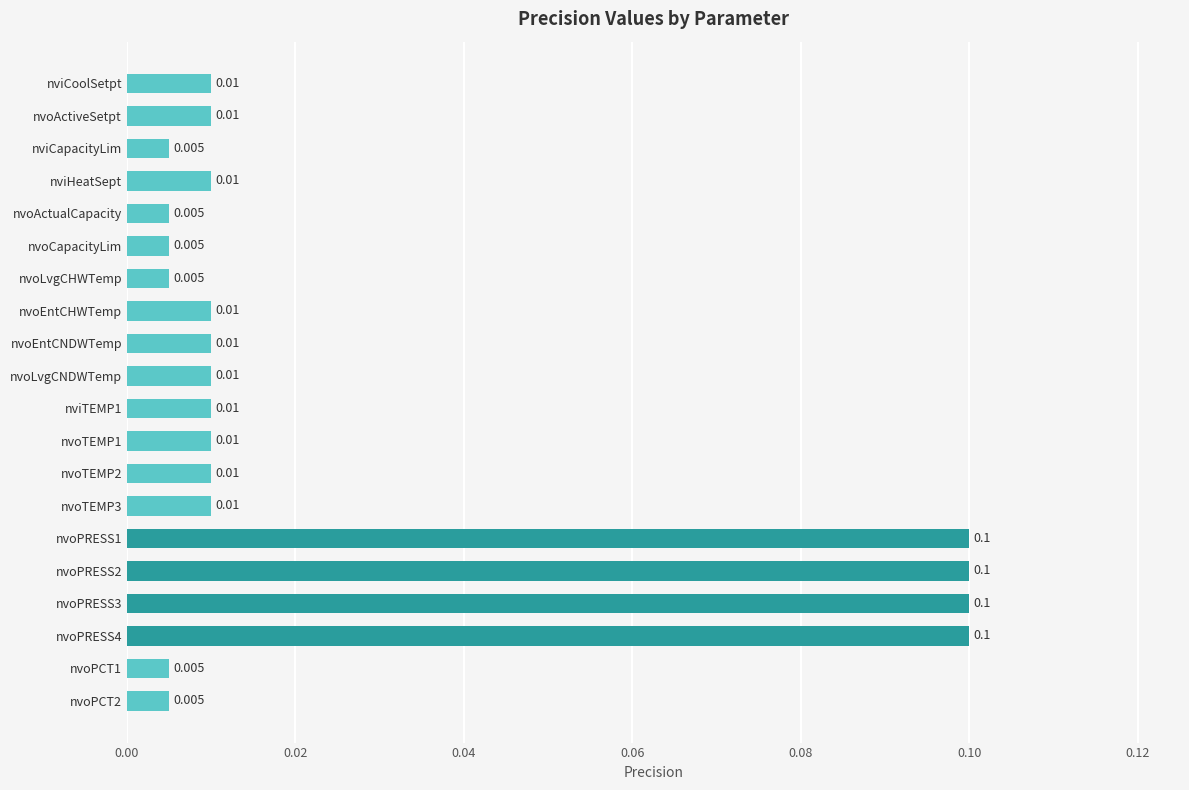

How many bars are there in total?

20